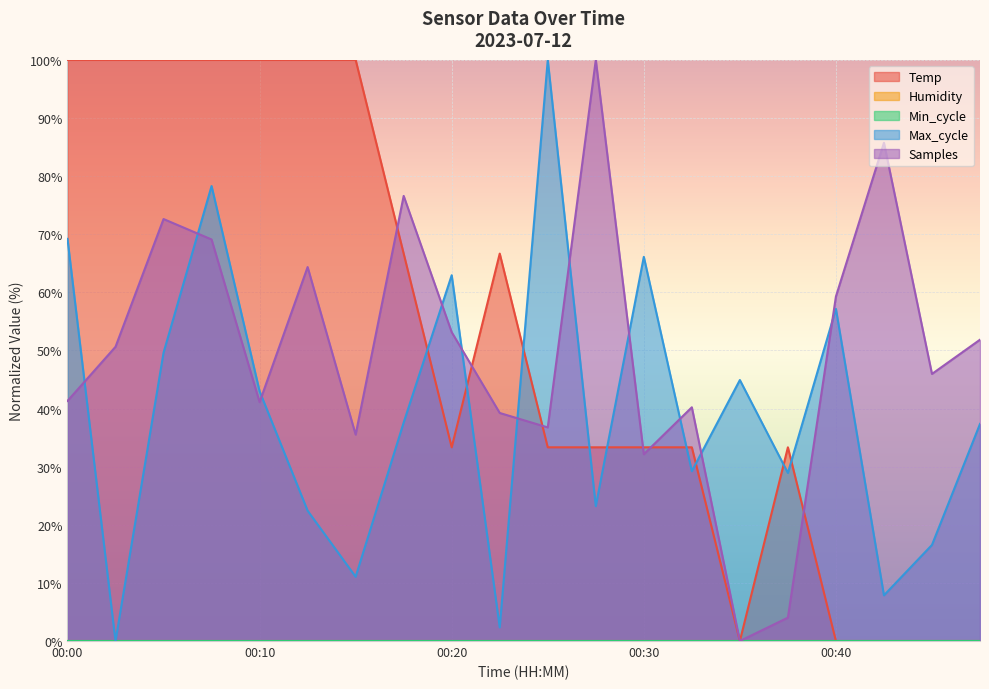

The Temp series shows 57.6 at 00:02. True or false?

False